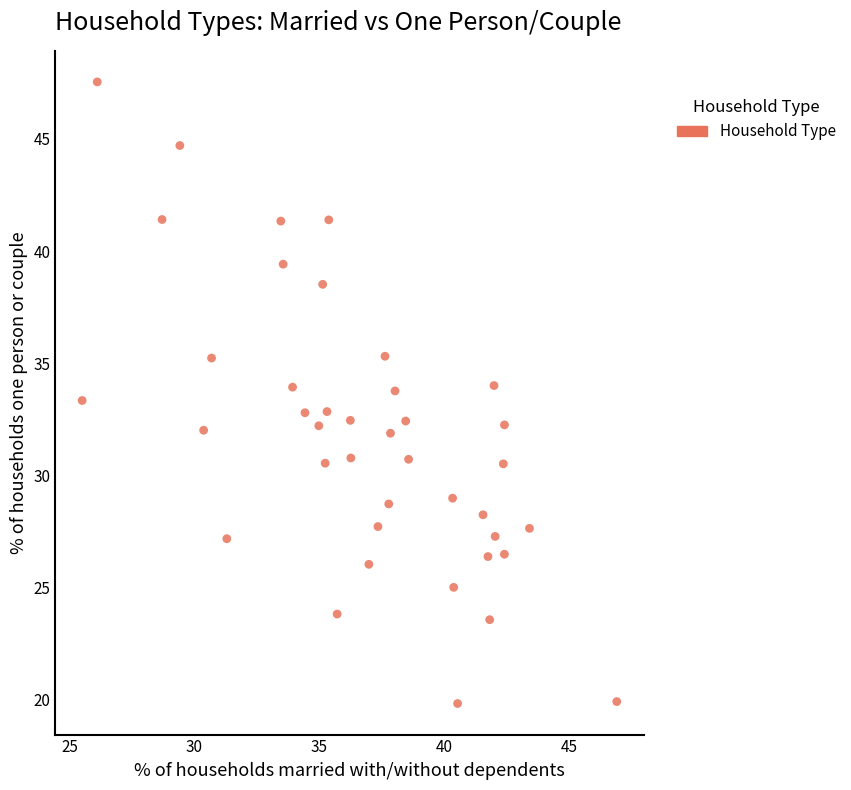

What is the range of X values (max minus min)?

21.4